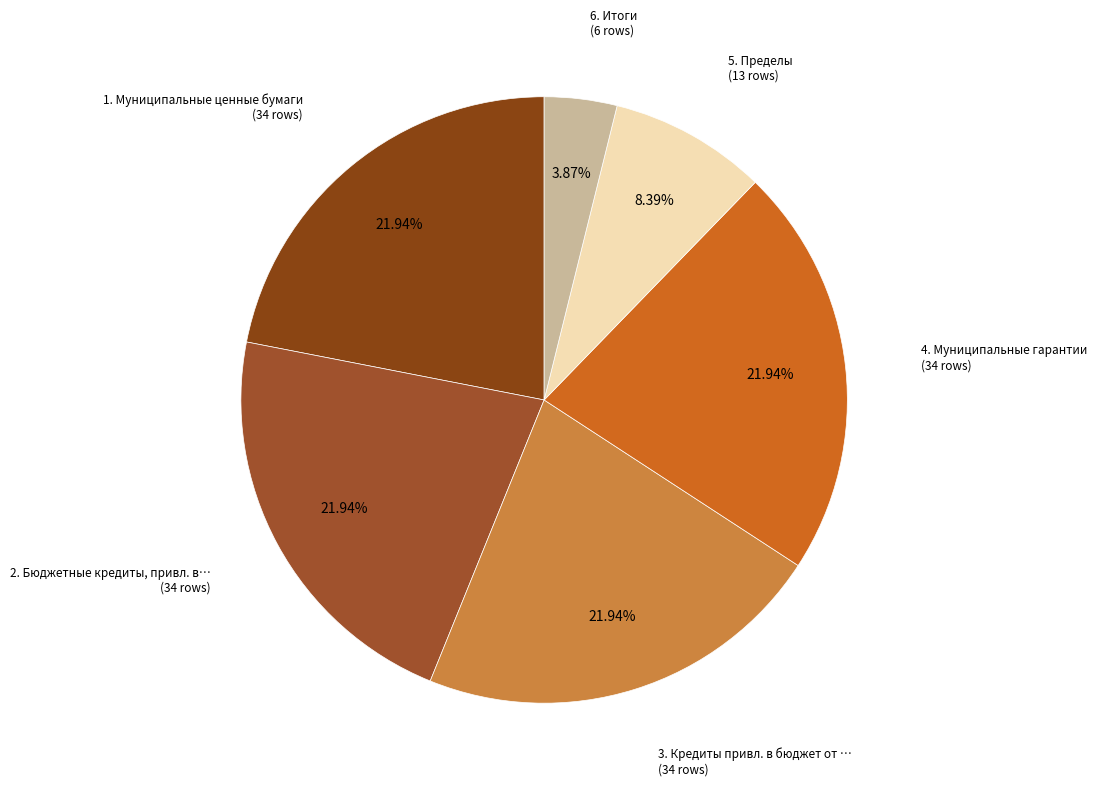

Which category has the biggest portion of the pie?

1. Муниципальные ценные бумаги